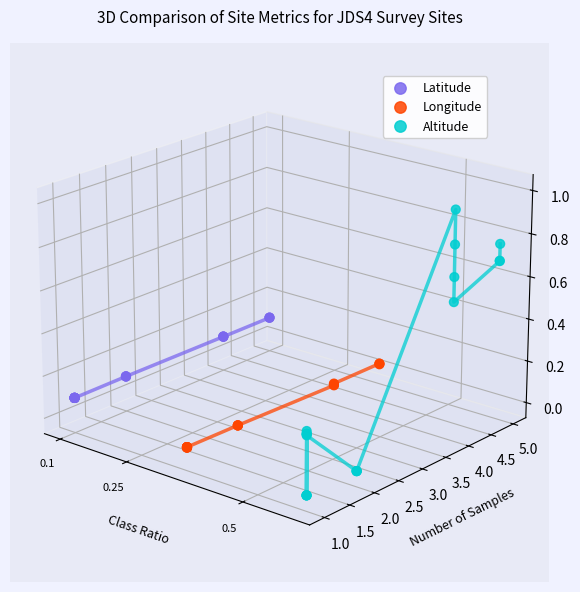

At which category is the sum across all series the highest?

3